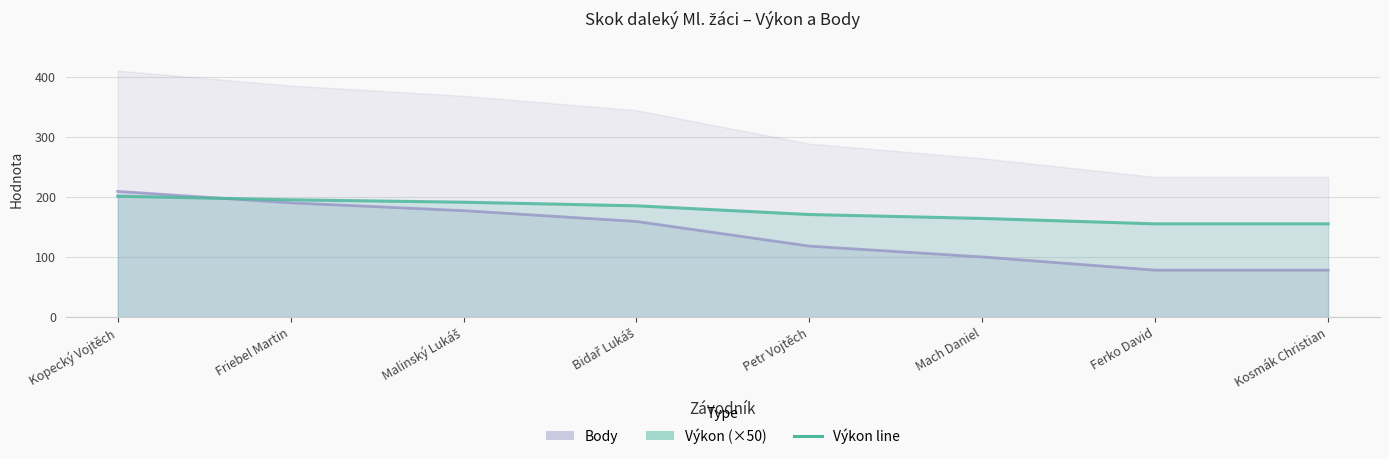

What is the sum of the values at Malinský Lukáš and Kosmák Christian?

346.0